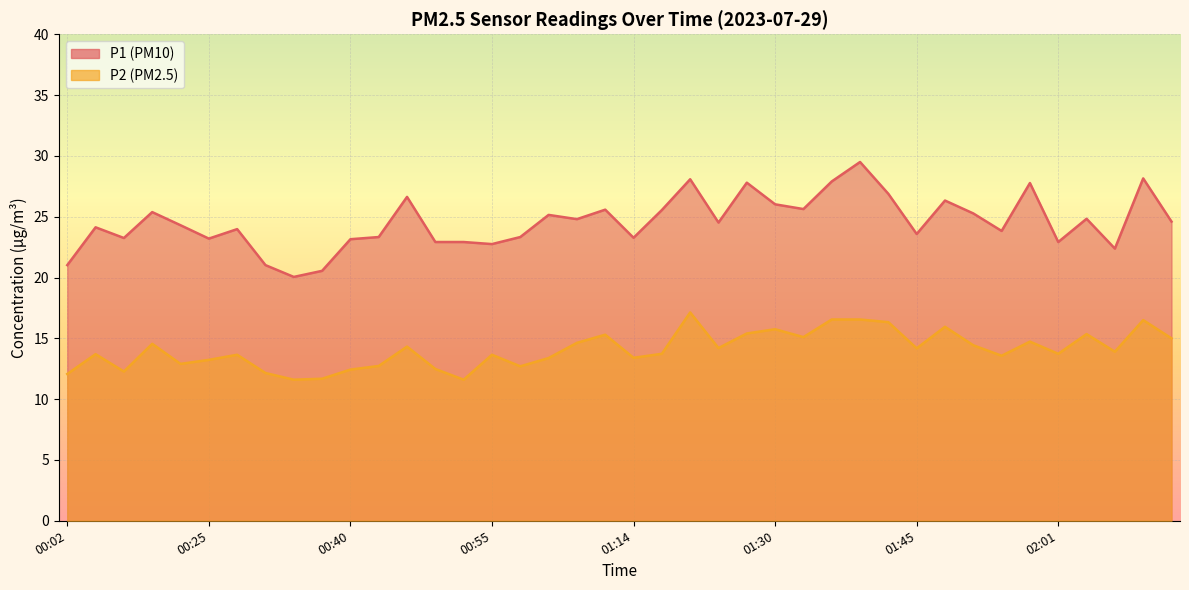

At which category is the sum across all series the highest?

01:39